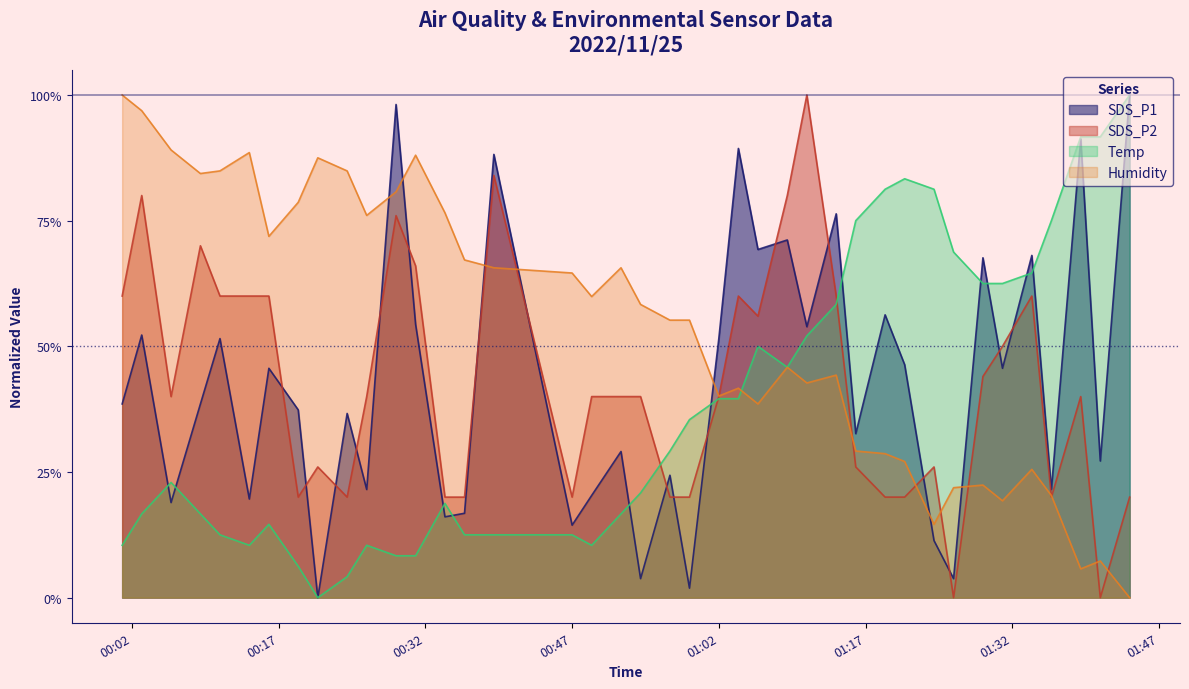

List the labels in order of Humidity value, smallest first.

2022/11/25 01:44, 2022/11/25 01:39, 2022/11/25 01:41, 2022/11/25 01:24, 2022/11/25 01:31, 2022/11/25 01:36, 2022/11/25 01:26, 2022/11/25 01:29, 2022/11/25 01:34, 2022/11/25 01:21, 2022/11/25 01:19, 2022/11/25 01:16, 2022/11/25 01:06, 2022/11/25 01:02, 2022/11/25 01:04, 2022/11/25 01:11, 2022/11/25 01:14, 2022/11/25 01:09, 2022/11/25 00:57, 2022/11/25 00:59, 2022/11/25 00:54, 2022/11/25 00:49, 2022/11/25 00:47, 2022/11/25 00:39, 2022/11/25 00:52, 2022/11/25 00:36, 2022/11/25 00:16, 2022/11/25 00:26, 2022/11/25 00:34, 2022/11/25 00:19, 2022/11/25 00:29, 2022/11/25 00:09, 2022/11/25 00:11, 2022/11/25 00:24, 2022/11/25 00:21, 2022/11/25 00:31, 2022/11/25 00:14, 2022/11/25 00:06, 2022/11/25 00:03, 2022/11/25 00:01